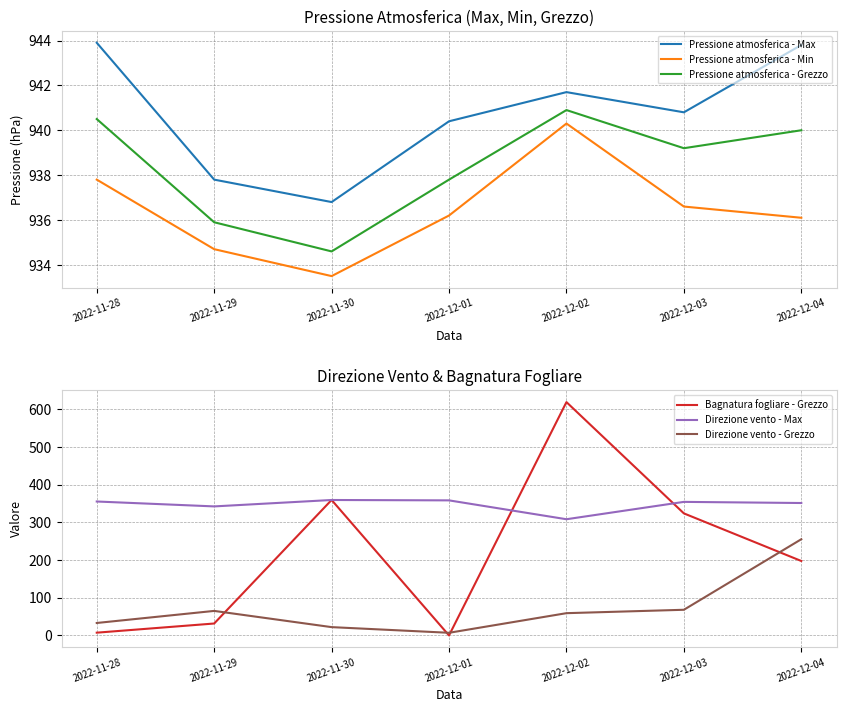

At which category does Direzione vento - Grezzo reach its first local peak?

2022-11-29